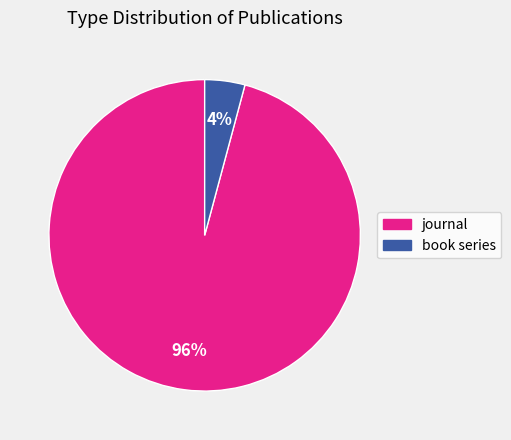

Between book series and journal, which is larger?

journal